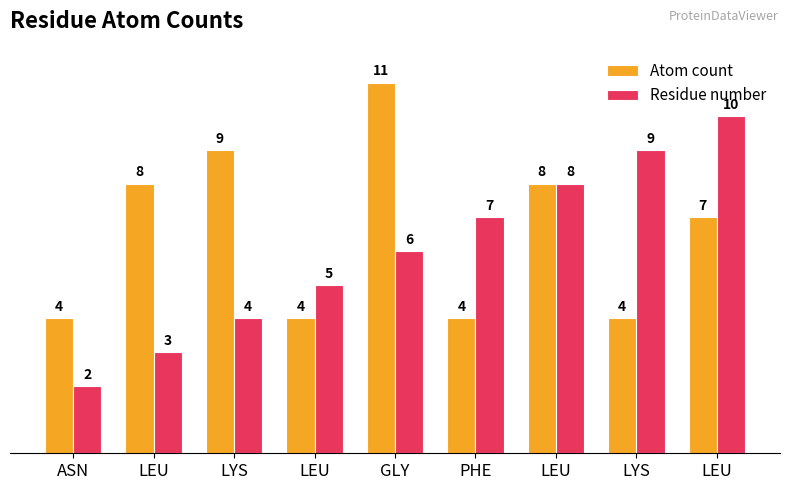

What is the sum of the Atom count values at LEU and ASN?

8